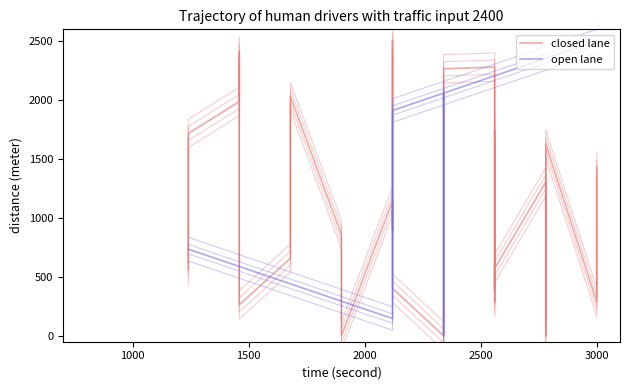

List the series in order of their peak value, lowest first.

closed lane, open lane